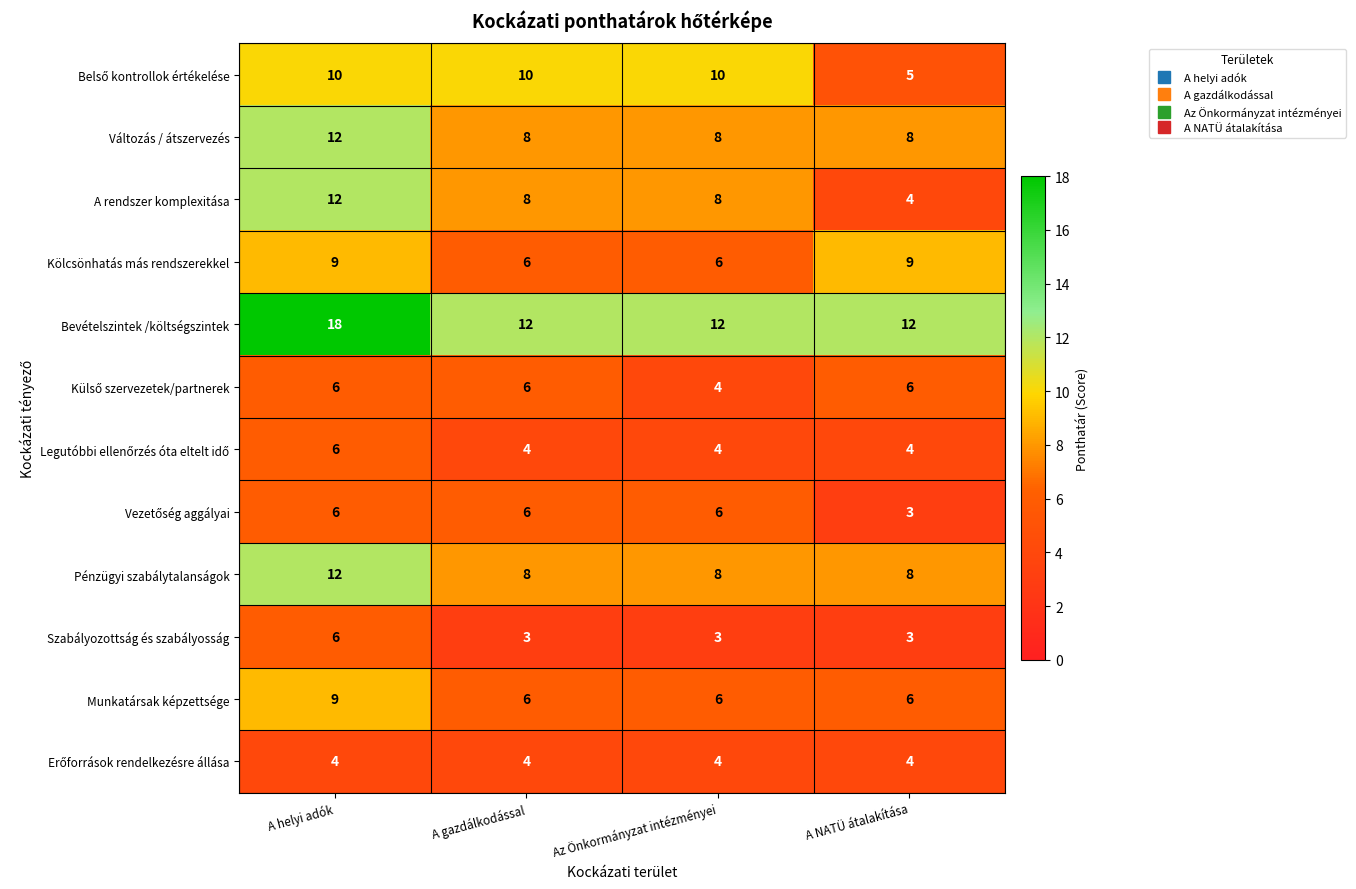

True or false: A rendszer komplexitása has a value of 14 at Az Önkormányzat intézményei.

False